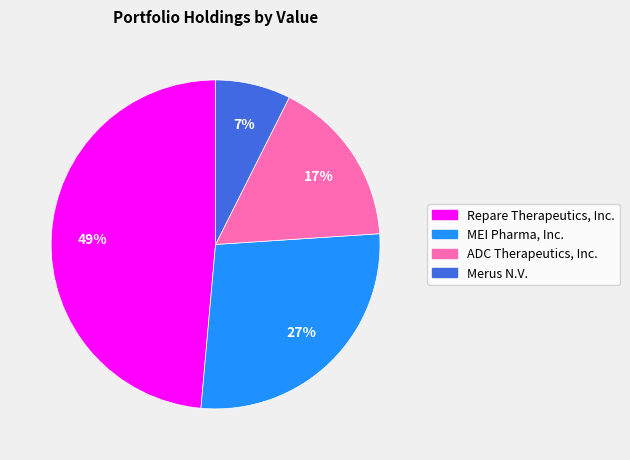

To the nearest percent, what is the combined percentage of Merus N.V. and Repare Therapeutics, Inc.?

56%